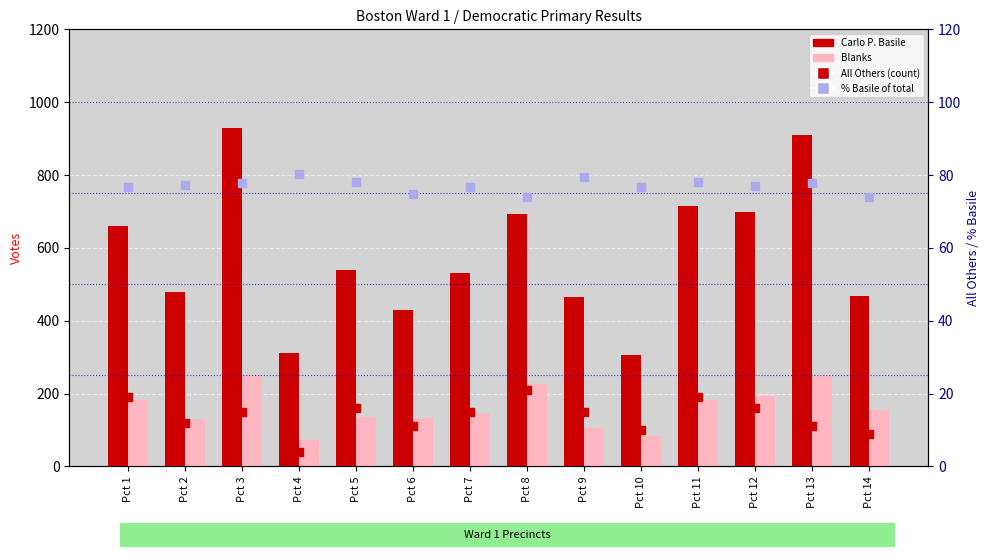

At how many categories does at least one series exceed 564?

6